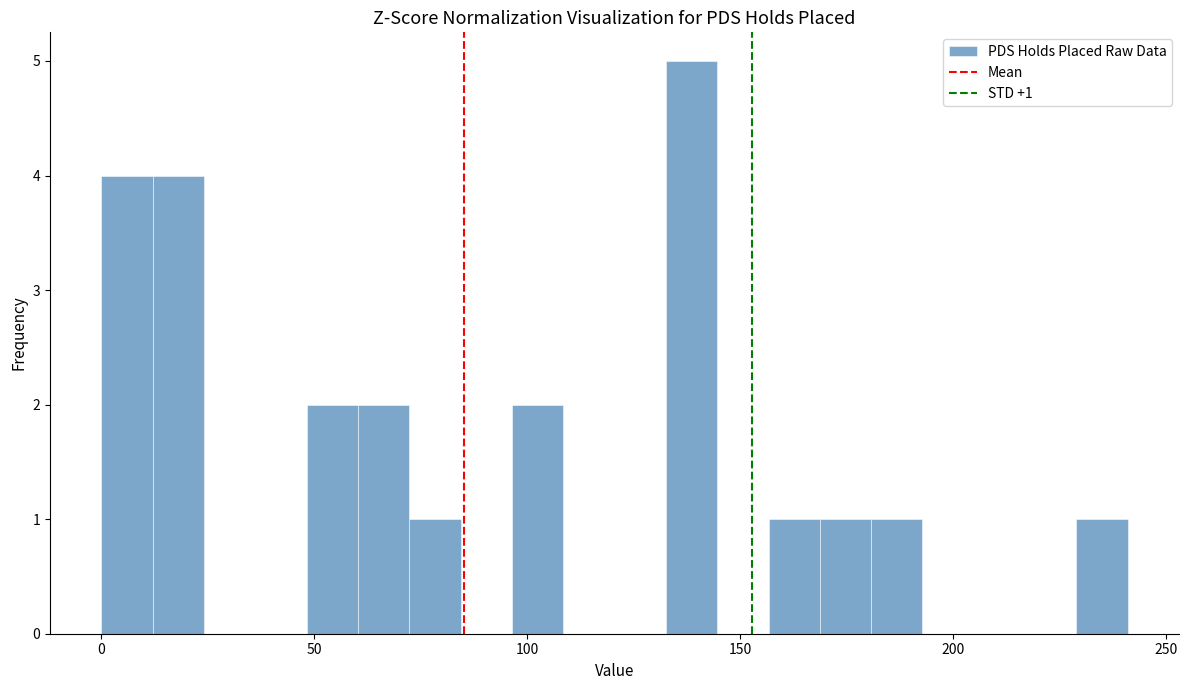

Read against the x-axis, roughly where is the centre of the tallest bar?

140